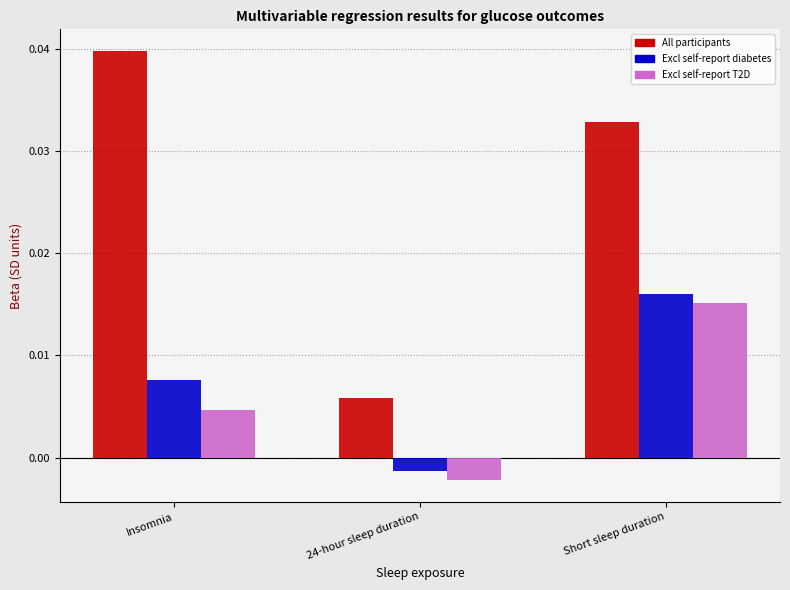

At which category is the sum across all series the highest?

Short sleep duration